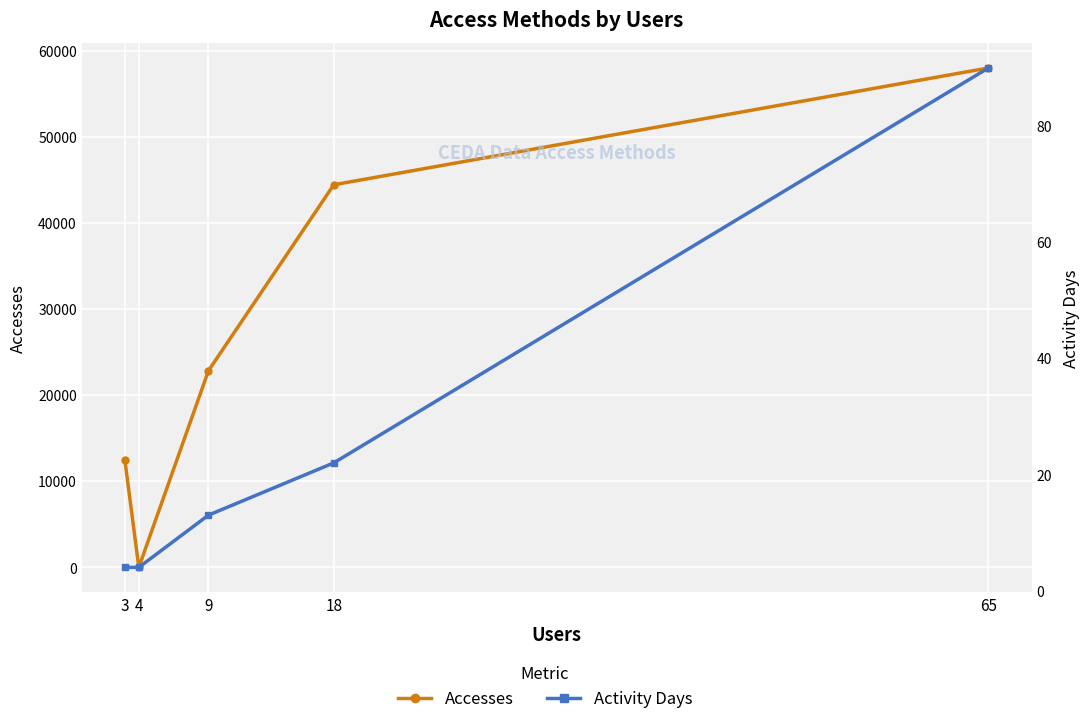

True or false: Accesses has a value of 97386 at 65.

False